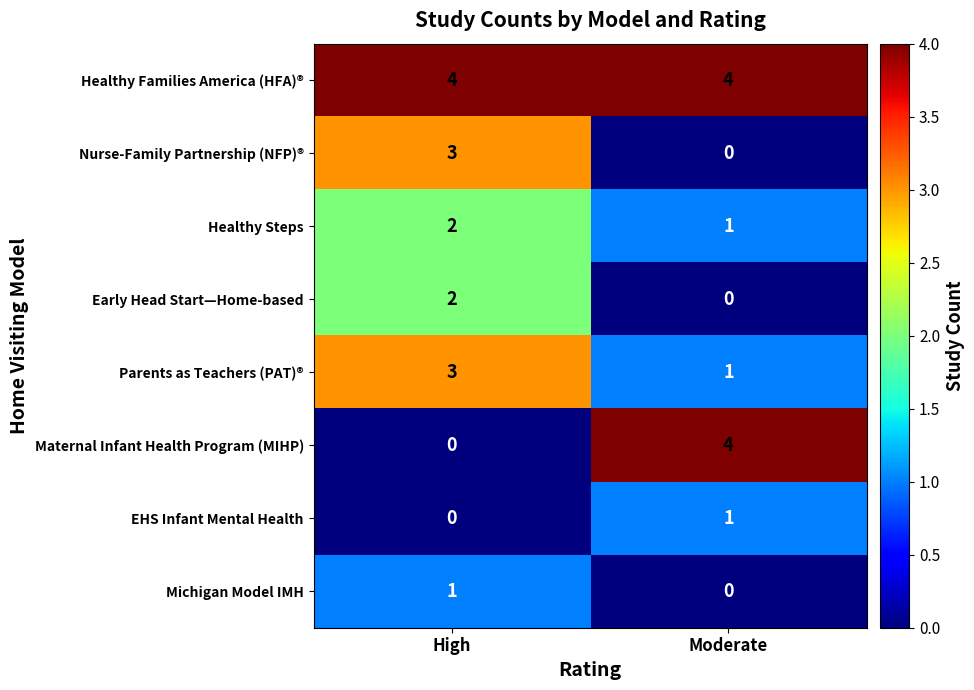

What is the sum of all Maternal Infant Health Program (MIHP) values?

4